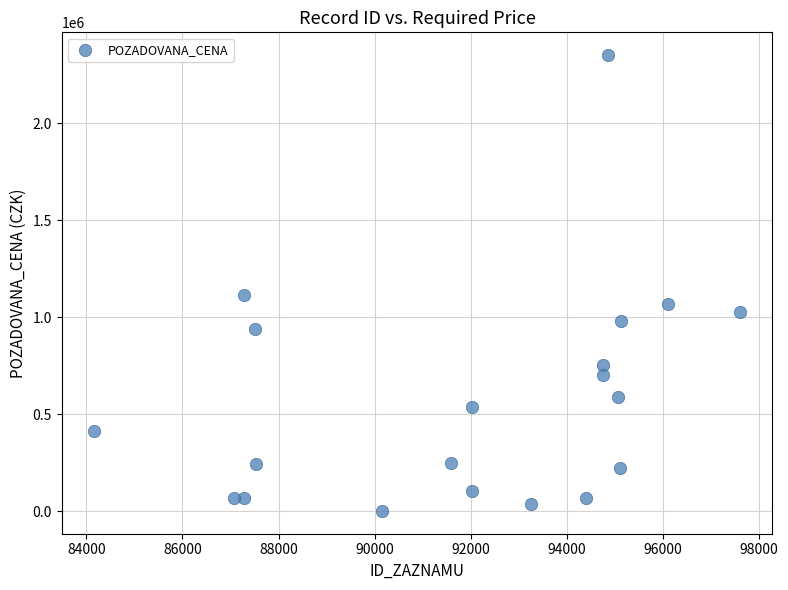

What is the range of Y values (max minus min)?

2351322